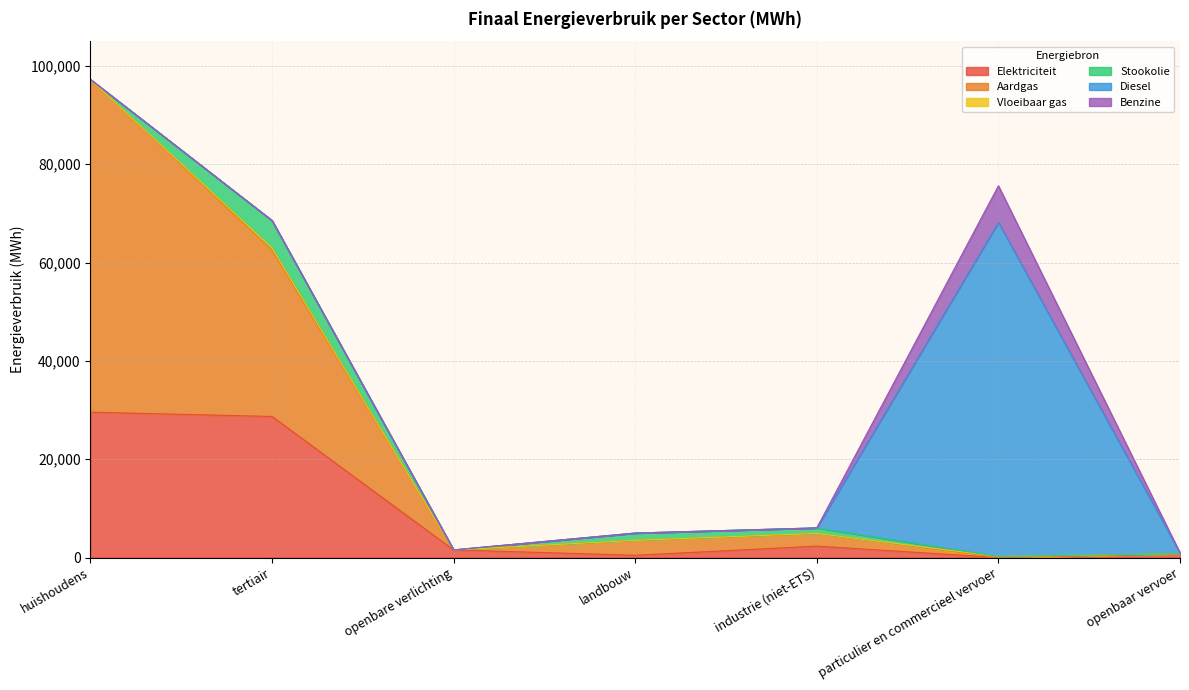

At which label is Elektriciteit closest to 14786?

industrie (niet-ETS)